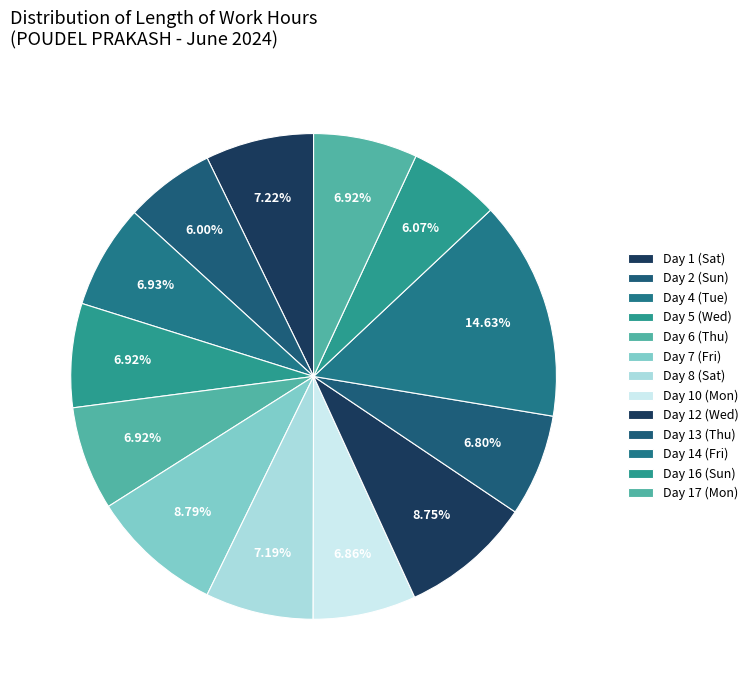

What percentage is the Day 6 (Thu) slice, to the nearest percent?

7%